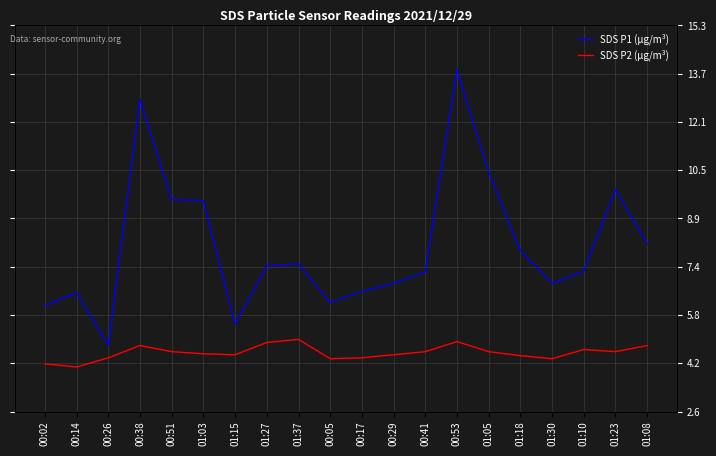

What is the total value across all series at 00:02?

10.3